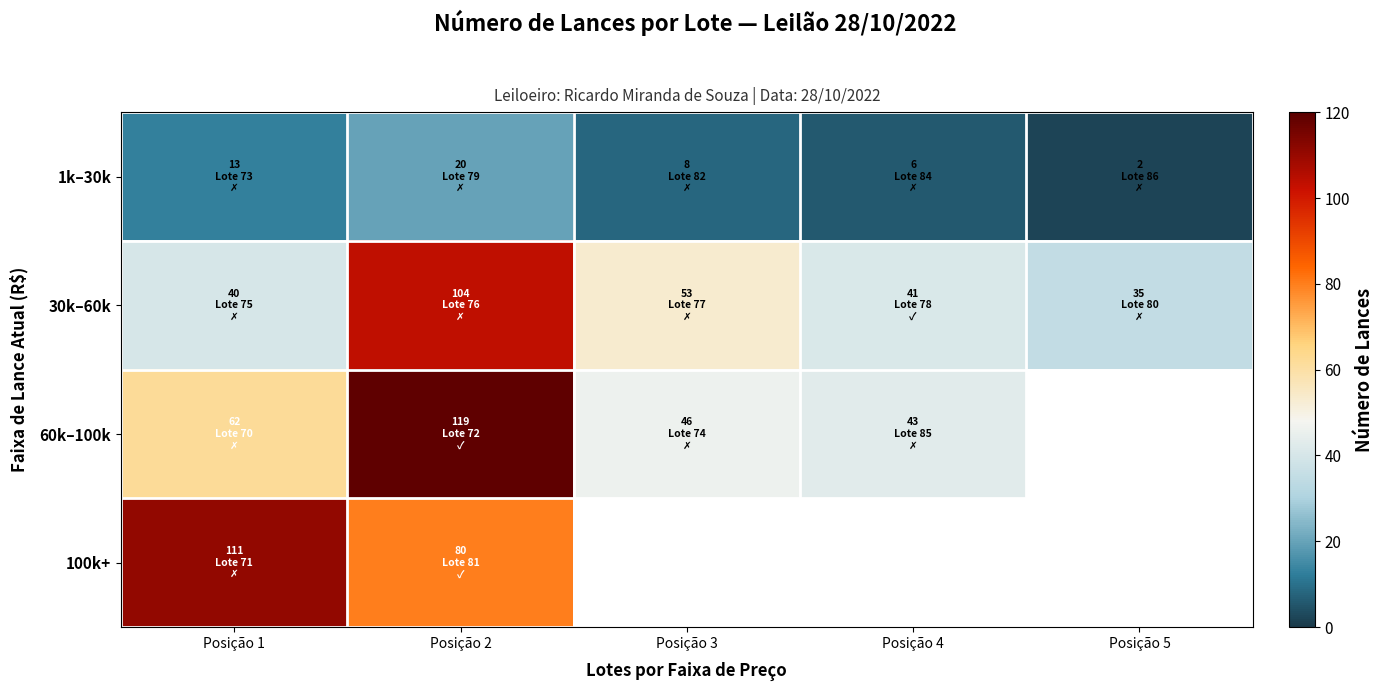

Rank the series at Posição 2 from lowest to highest value.

1k–30k, 100k+, 30k–60k, 60k–100k